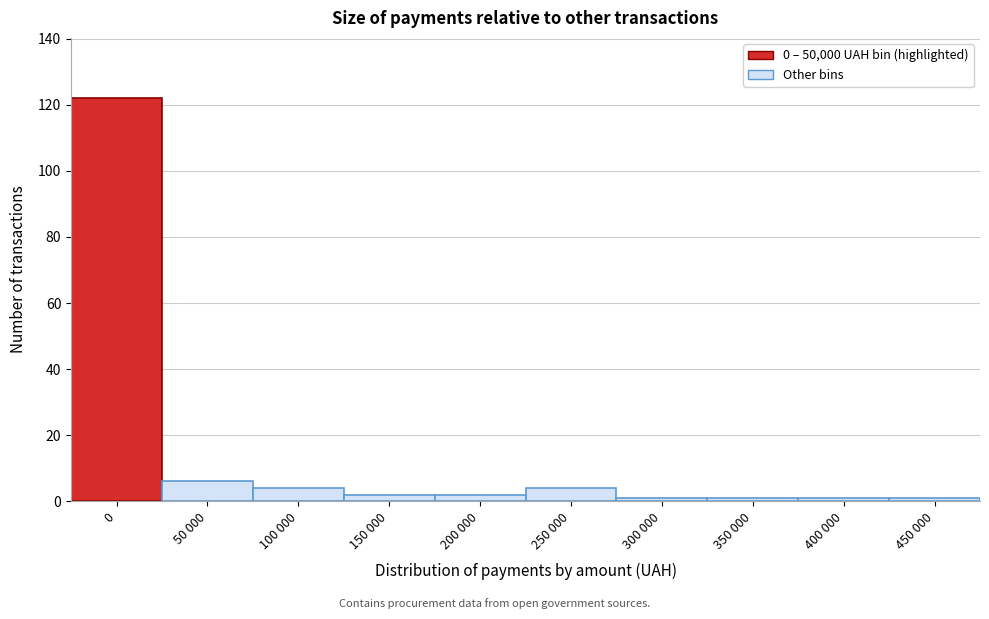

Reading left to right, list all the values displayed in this chart.

122	6	4	2	2	4	1	1	1	1